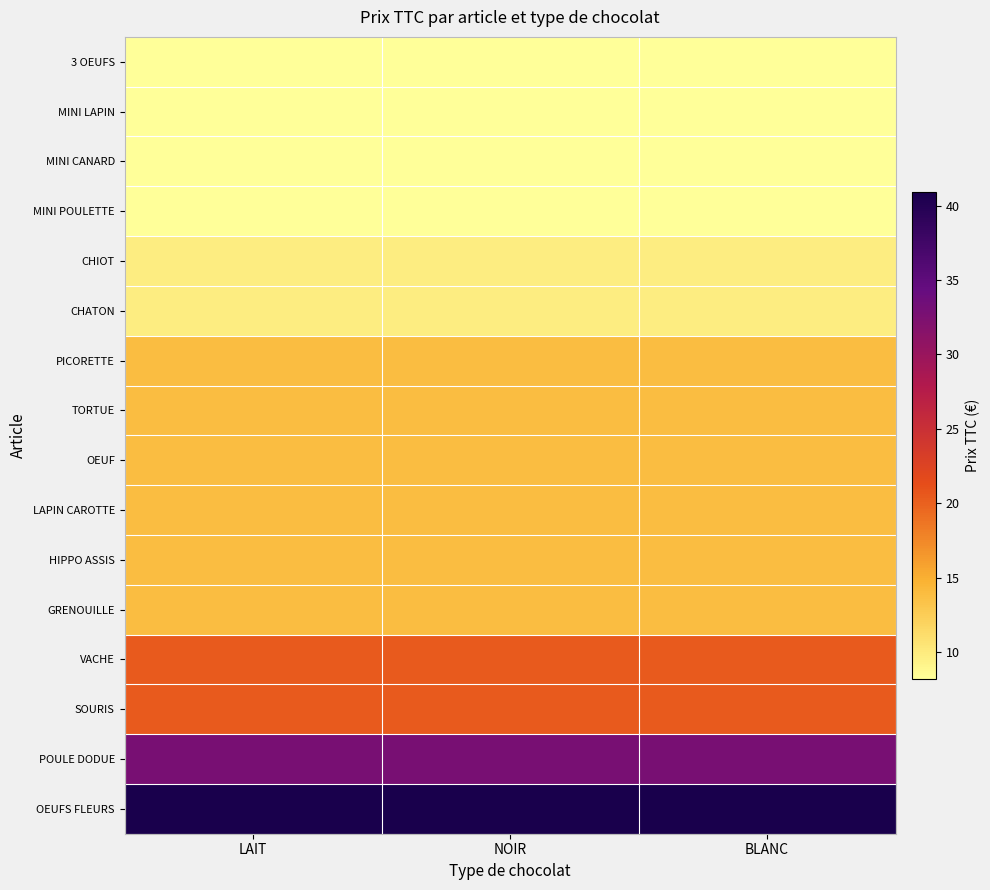

At LAIT, list the series in order from smallest to largest.

3 OEUFS, MINI LAPIN, MINI CANARD, MINI POULETTE, CHIOT, CHATON, PICORETTE, TORTUE, OEUF, LAPIN CAROTTE, HIPPO ASSIS, GRENOUILLE, VACHE, SOURIS, POULE DODUE, OEUFS FLEURS